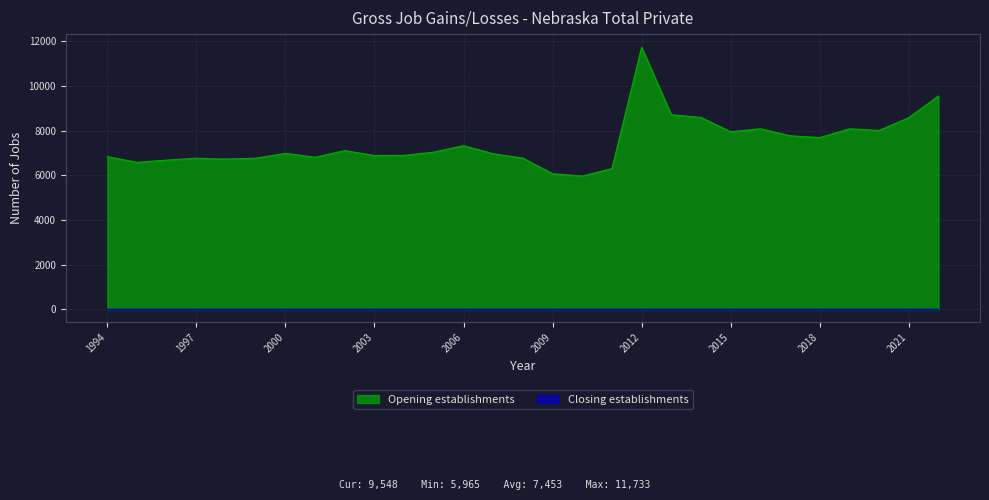

List the labels in order of value, smallest first.

2010, 2009, 2011, 1995, 1996, 1998, 1999, 1997, 2008, 2001, 1994, 2003, 2004, 2007, 2000, 2005, 2002, 2006, 2018, 2017, 2015, 2020, 2019, 2016, 2021, 2014, 2013, 2022, 2012